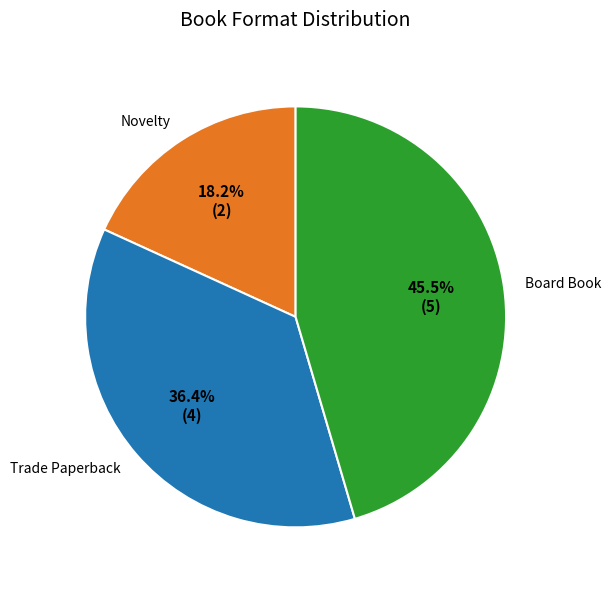

To the nearest percent, what is the difference between the Novelty and Trade Paperback slice percentages?

18%